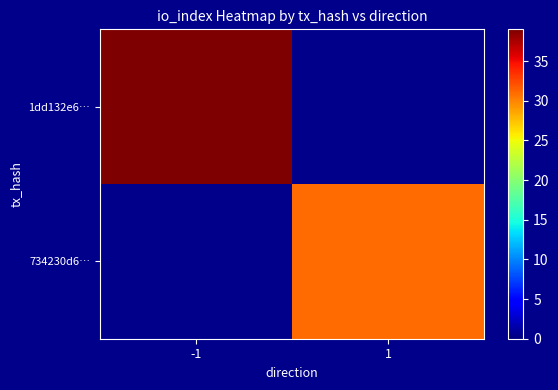

Which category has the highest value across all series?

-1